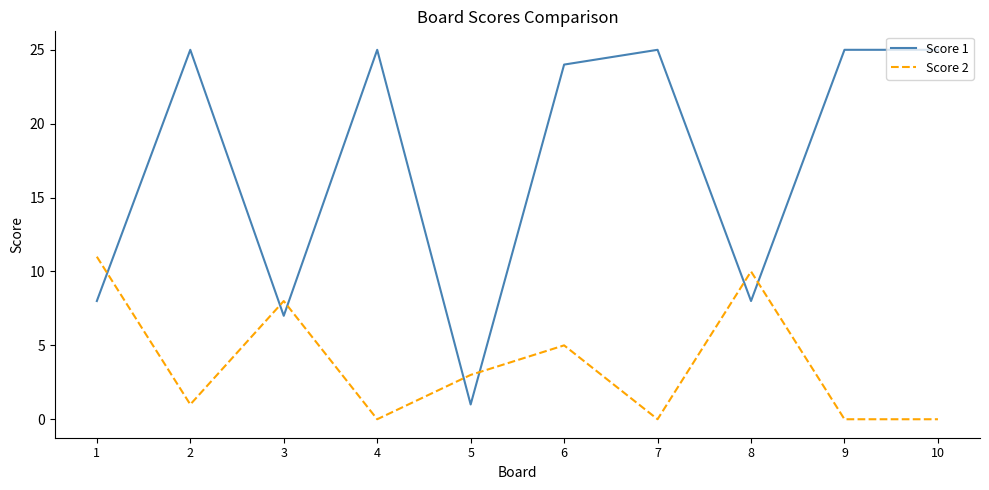

Which series has the widest spread of values?

Score 1